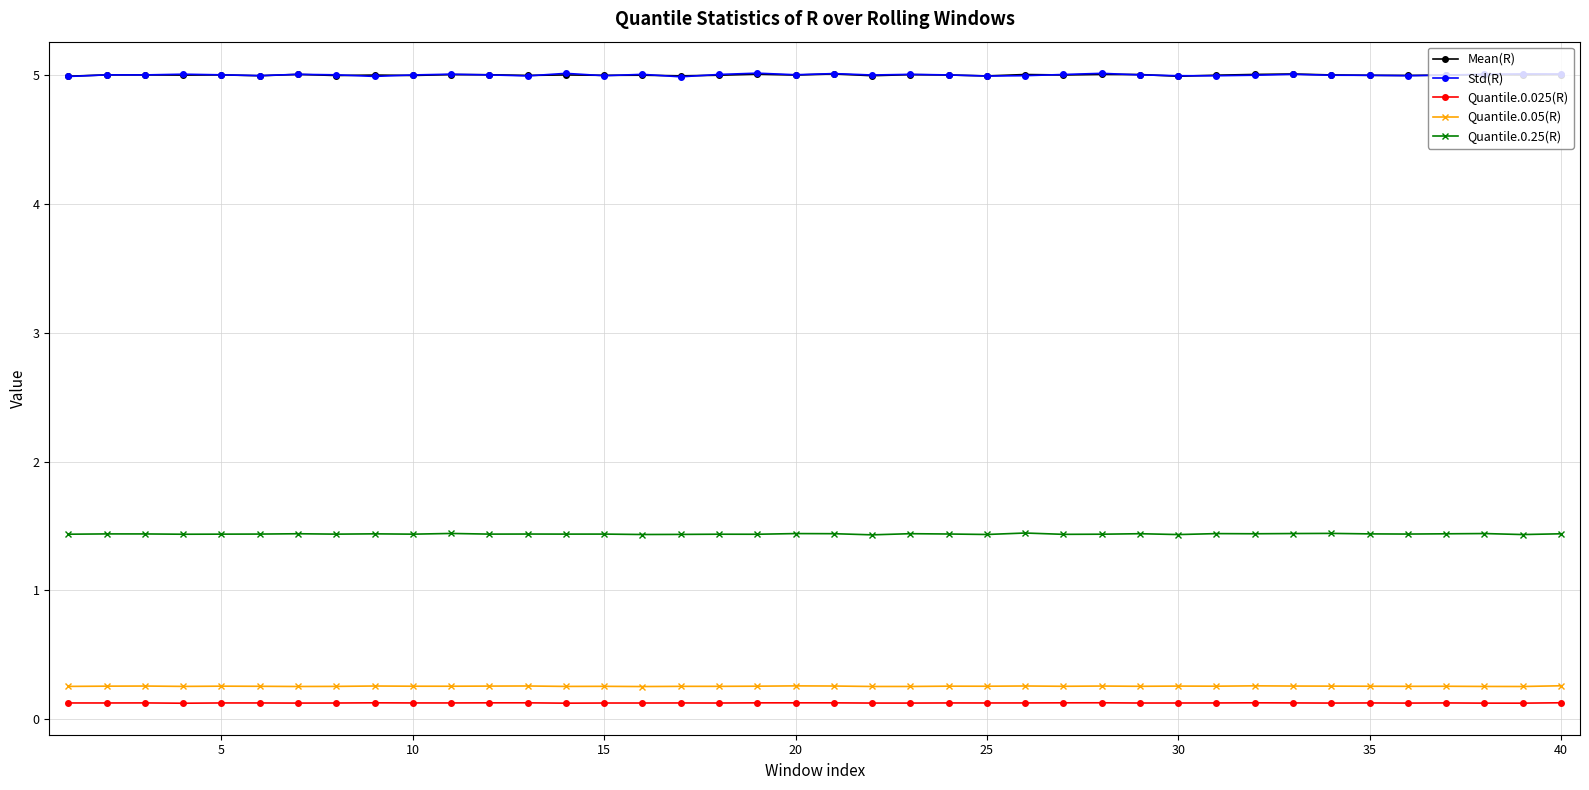

At how many categories does at least one series exceed 4?

40